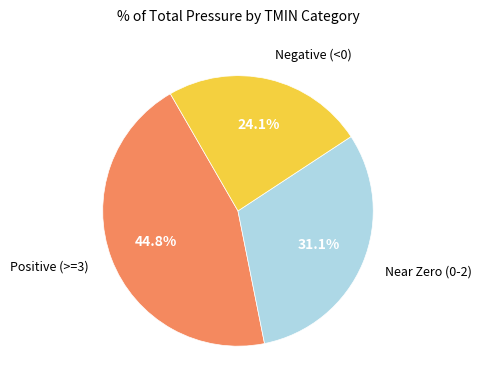

Which has a higher value, Near Zero (0-2) or Positive (>=3)?

Positive (>=3)